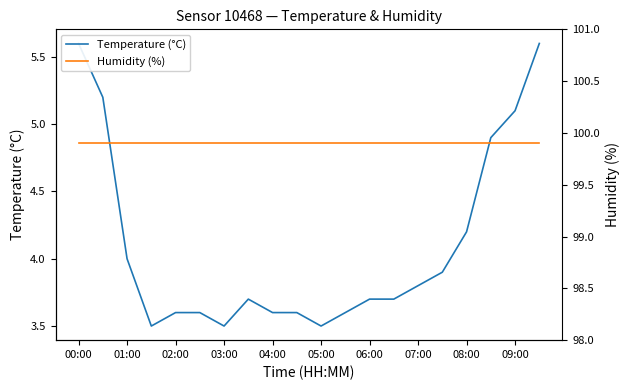

True or false: Temperature (°C) and Humidity (%) intersect in this chart.

False